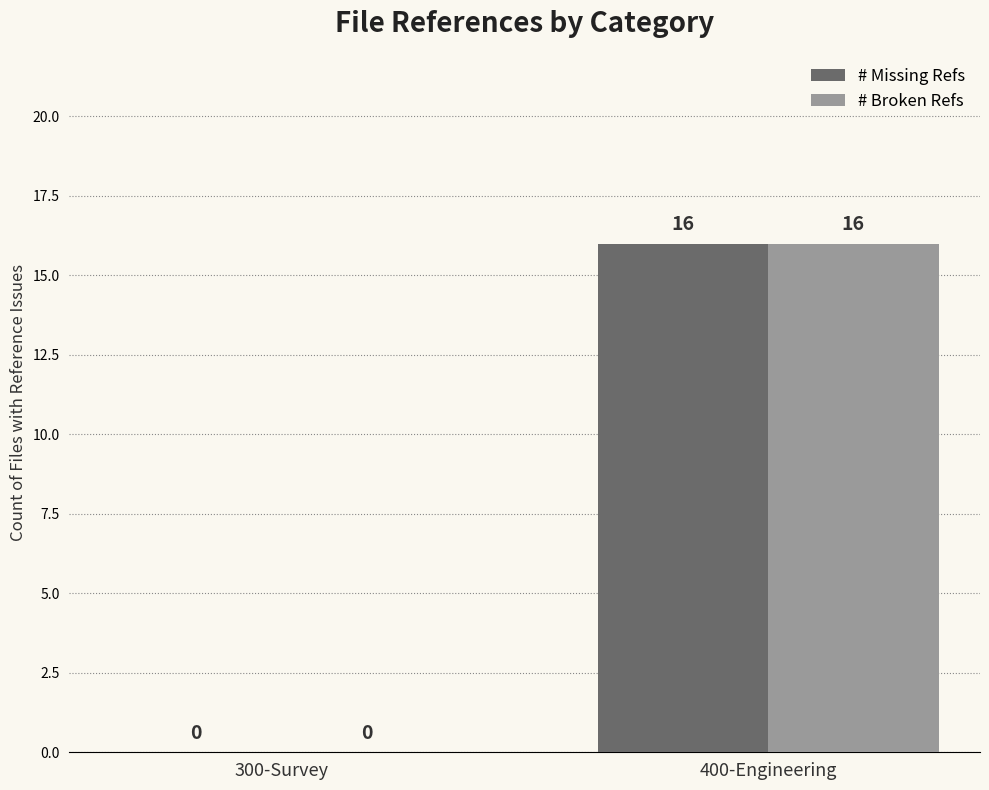

Reading left to right, what are all the values shown in this chart?

# Missing Refs: 0	16
# Broken Refs: 0	16